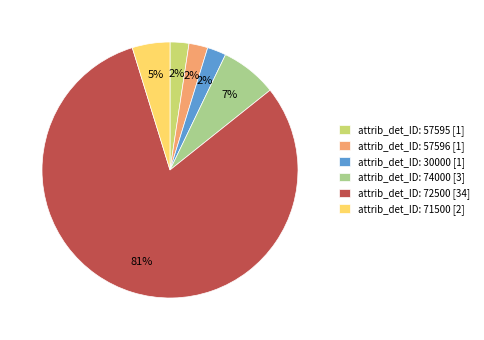

What percentage is the attrib_det_ID: 71500 [2] slice, to the nearest percent?

5%